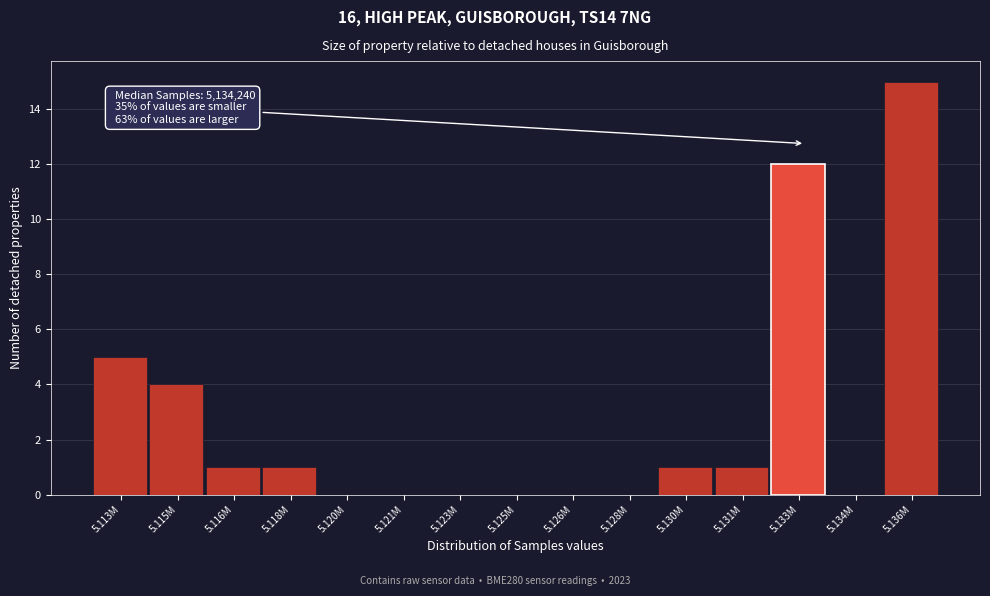

Reading left to right, transcribe all the data shown in this chart.

5.113M=5	5.115M=4	5.116M=1	5.118M=1	5.120M=0	5.121M=0	5.123M=0	5.125M=0	5.126M=0	5.128M=0	5.130M=1	5.131M=1	5.133M=12	5.134M=0	5.136M=15